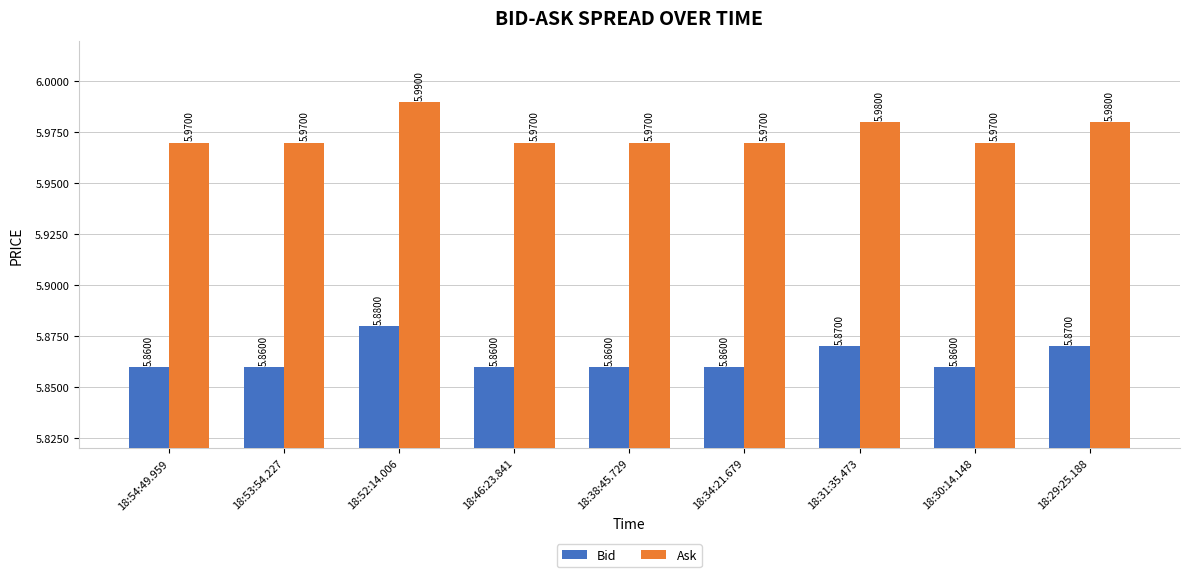

List the series in order of their peak value, lowest first.

Bid, Ask